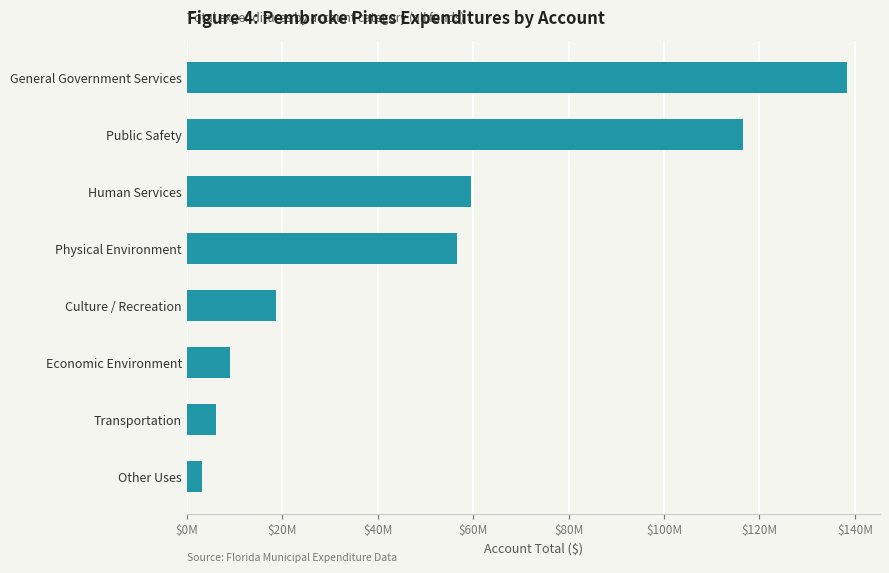

List the labels in order of value, largest first.

General Government Services, Public Safety, Human Services, Physical Environment, Culture / Recreation, Economic Environment, Transportation, Other Uses